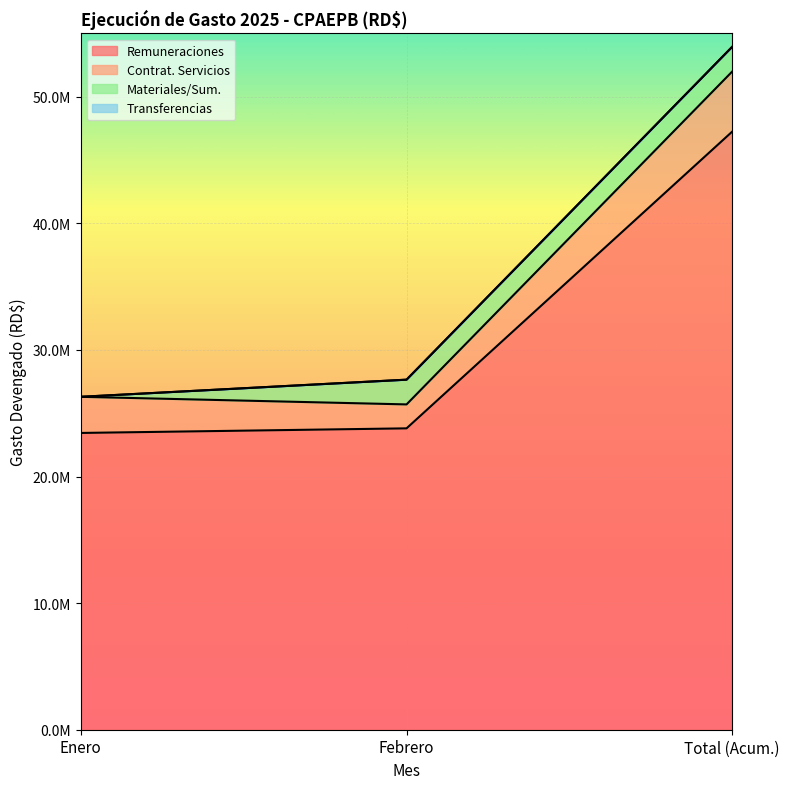

Does the chart display data point markers on the line(s)?

No